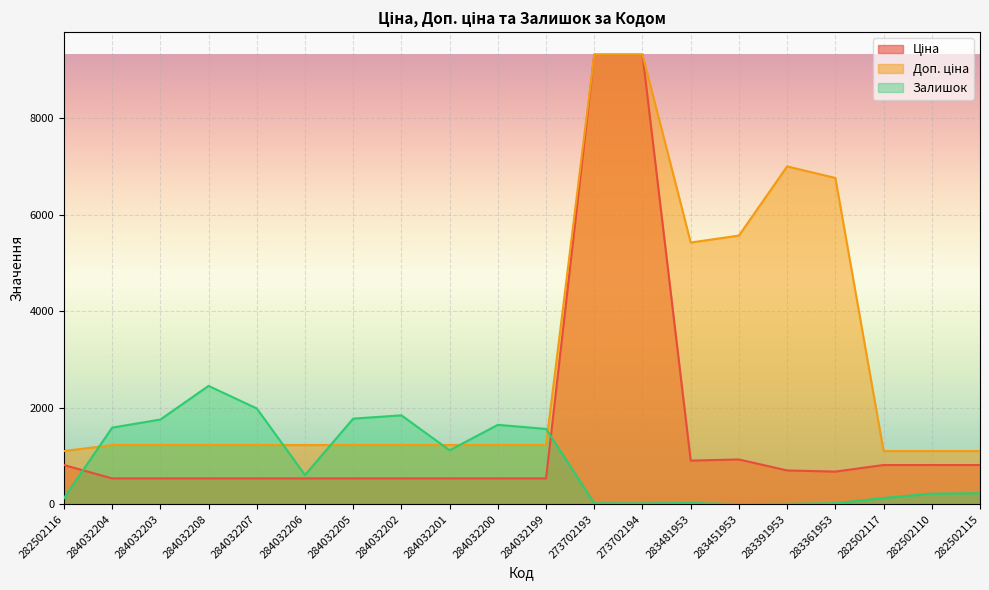

Reading left to right, transcribe all the data shown in this chart.

Ціна: 282502116=813.0	284032204=535.4	284032203=535.4	284032208=535.4	284032207=535.4	284032206=535.4	284032205=535.4	284032202=535.4	284032201=535.4	284032200=535.4	284032199=535.4	273702193=9321.4	273702194=9321.4	283481953=904.3	283451953=928.3	283391953=700.4	283361953=676.4	282502117=813.0	282502110=813.0	282502115=813.0
Доп. ціна: 282502116=1101.8	284032204=1227.2	284032203=1227.2	284032208=1227.2	284032207=1227.2	284032206=1227.2	284032205=1227.2	284032202=1227.2	284032201=1227.2	284032200=1227.2	284032199=1227.2	273702193=9321.4	273702194=9321.4	283481953=5425.9	283451953=5569.9	283391953=7004.3	283361953=6764.4	282502117=1101.8	282502110=1101.8	282502115=1101.8
Залишок: 282502116=125.0	284032204=1588.0	284032203=1756.0	284032208=2453.0	284032207=1986.0	284032206=605.0	284032205=1775.0	284032202=1843.0	284032201=1118.0	284032200=1646.0	284032199=1561.0	273702193=19.0	273702194=18.0	283481953=24.0	283451953=2.0	283391953=8.0	283361953=19.0	282502117=129.0	282502110=219.0	282502115=229.0